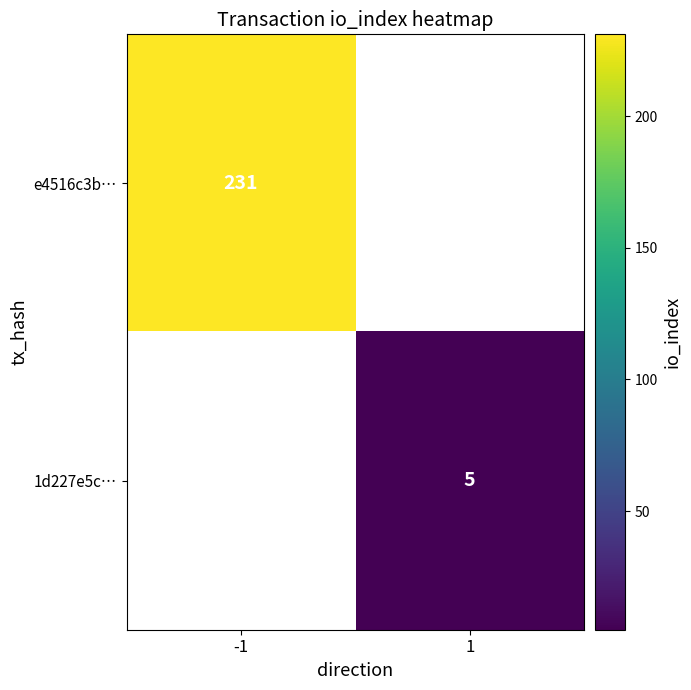

The value of 1d227e5c… at 1 is 5. True or false?

True